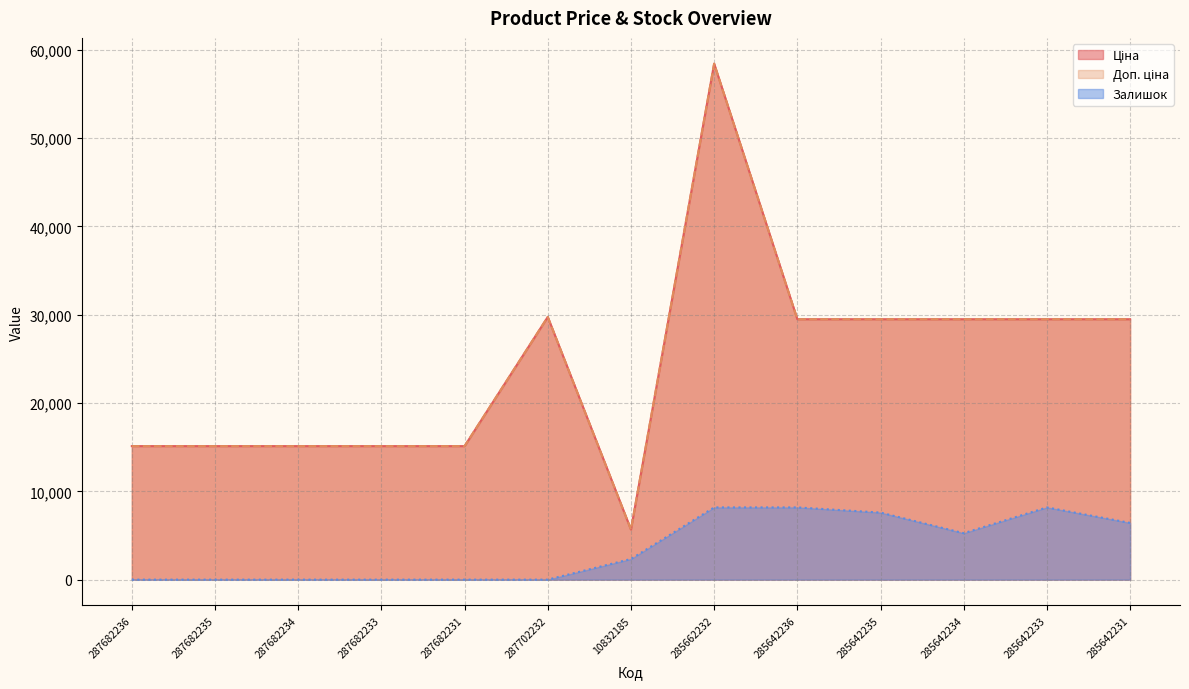

What is the total value across all series at 285662232?

125032.8